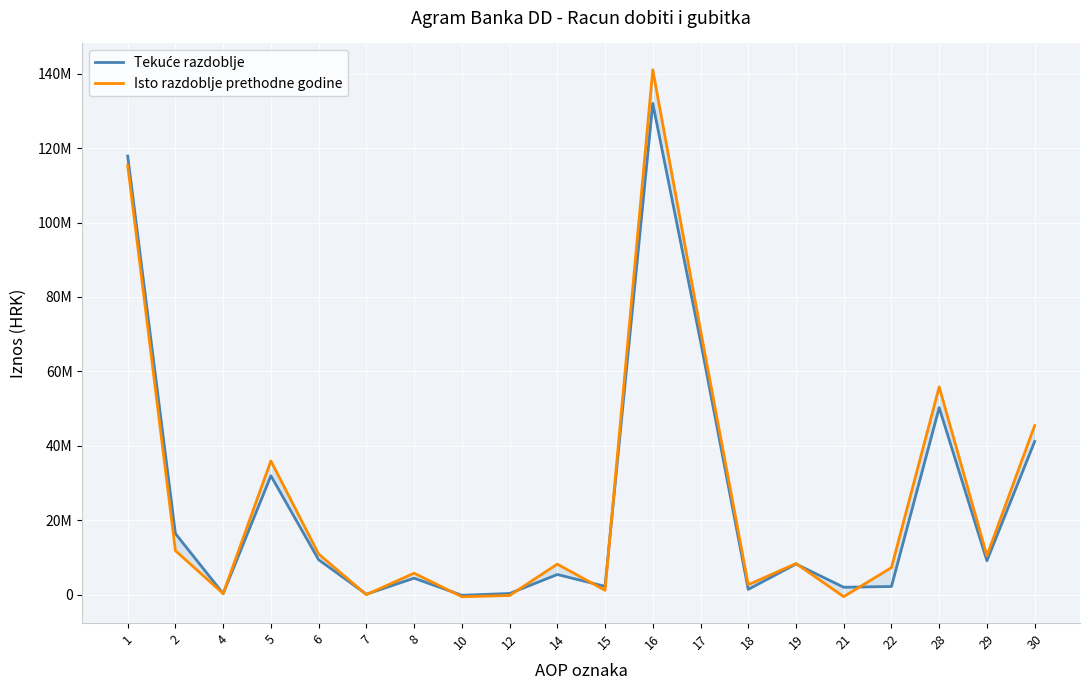

What is the sum of the Isto razdoblje prethodne godine values at 6 and 30?

56281202